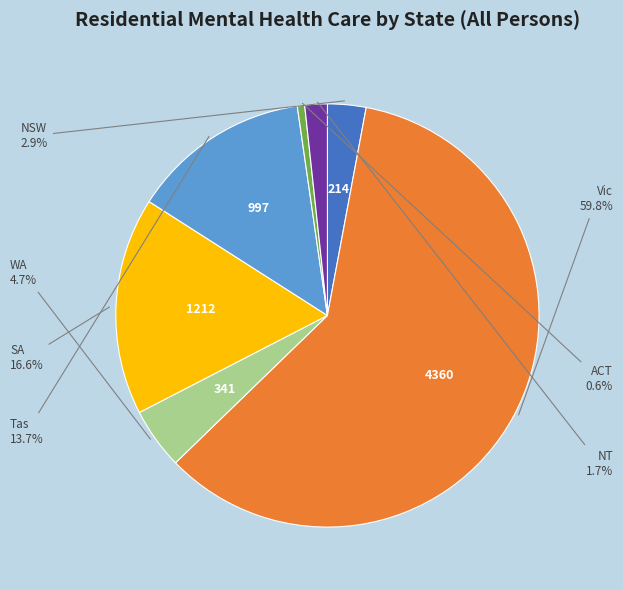

Is there any slice that represents more than half of the pie?

Yes